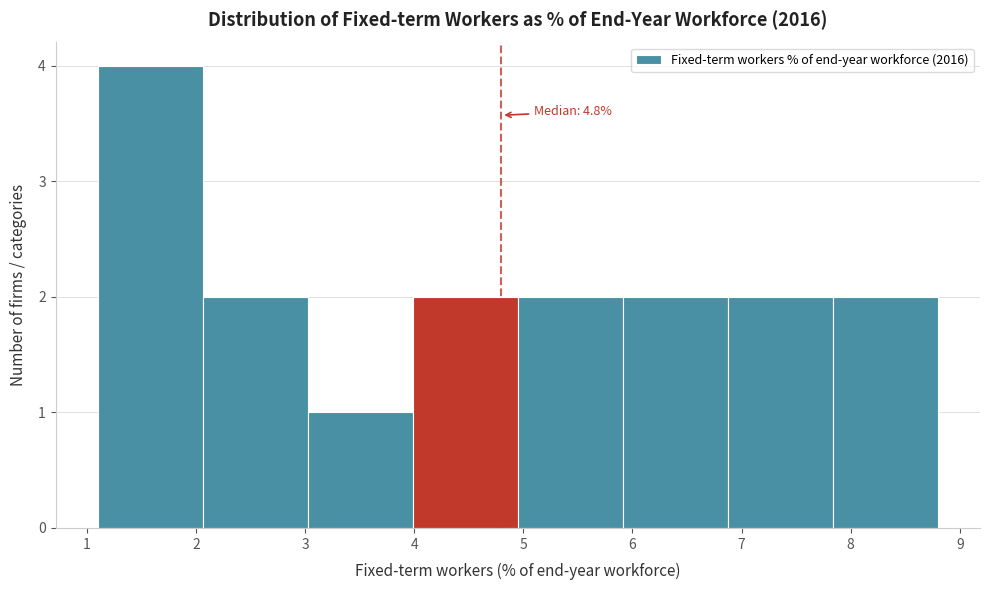

Which range on the x-axis has the tallest bar?

1.1 to 2.1